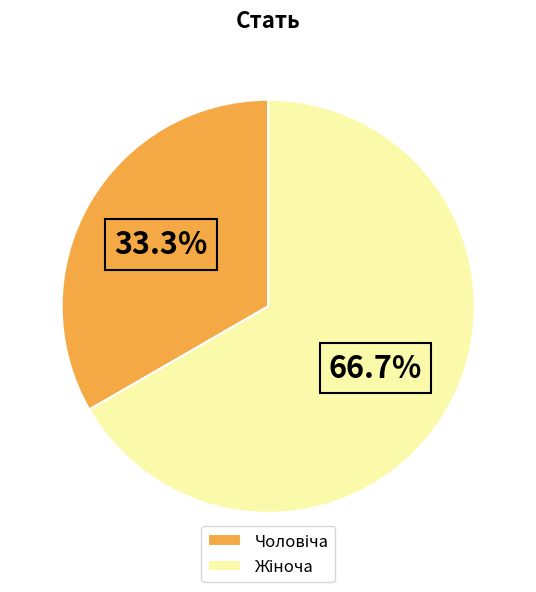

Between Жіноча and Чоловіча, which is larger?

Жіноча